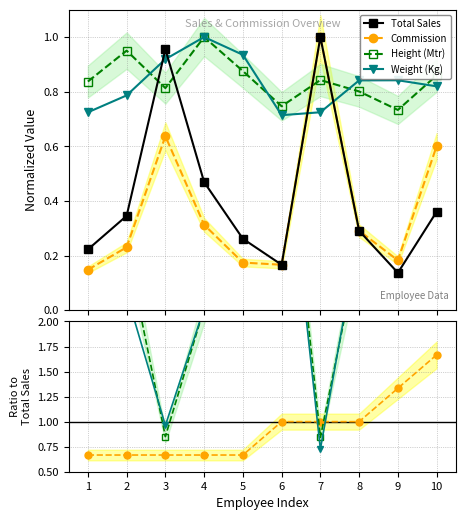

In Weight (Kg), how many points are higher than both neighbors (excluding endpoints)?

2